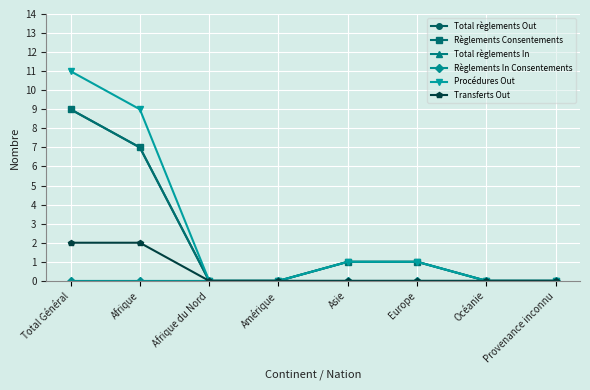

Is it true that Procédures Out equals 14 at Afrique?

False